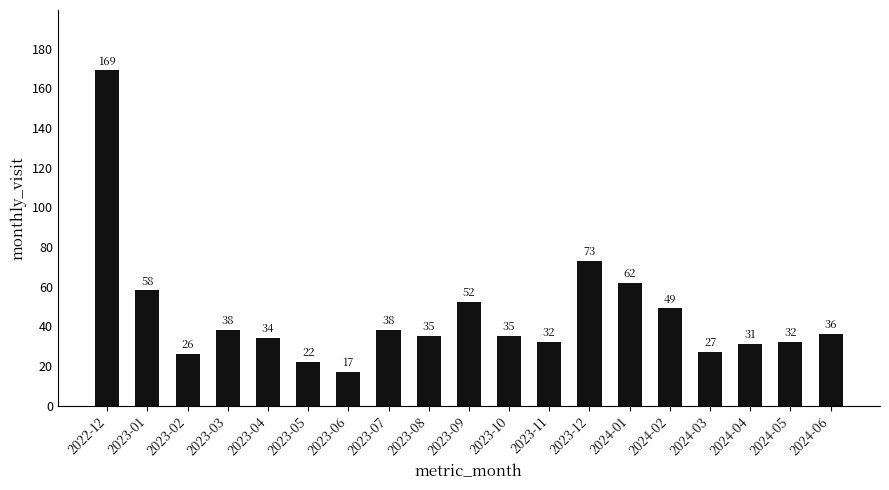

The value at 2024-03 is 27. True or false?

True